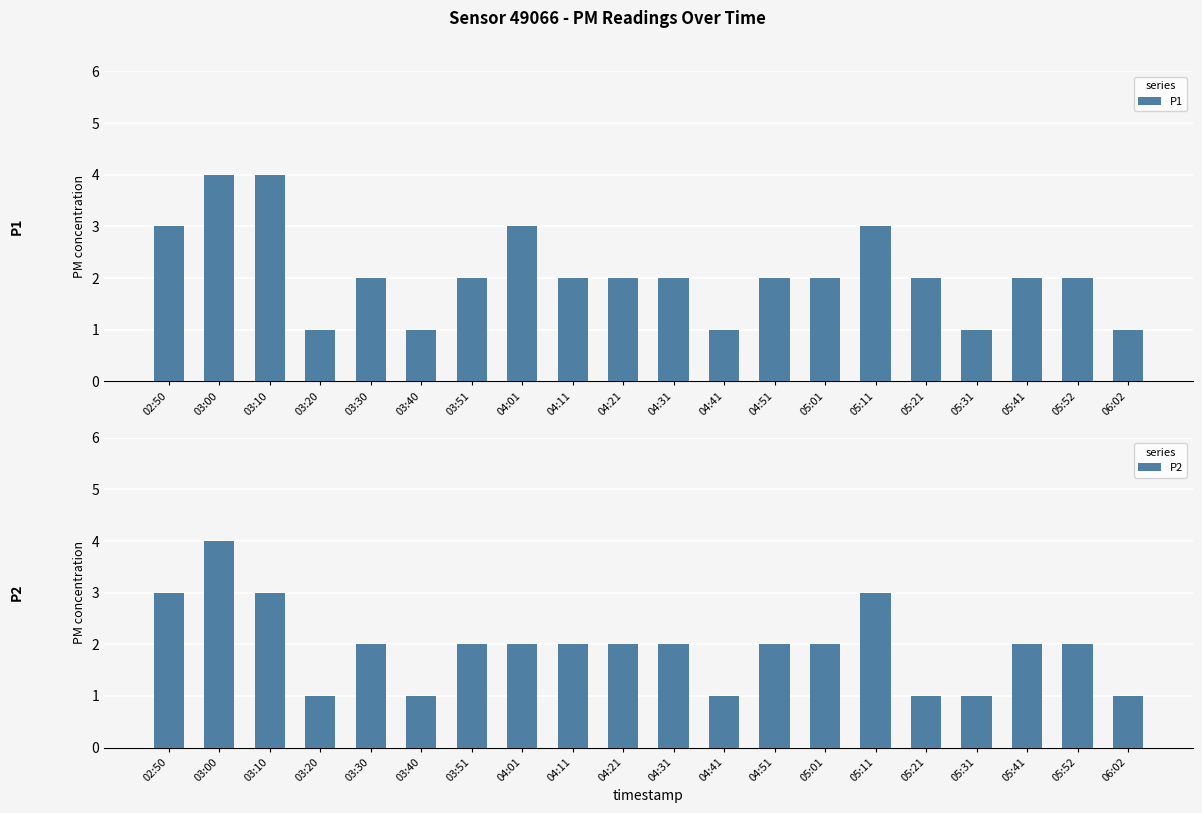

What is the highest value of the P2 series?

4